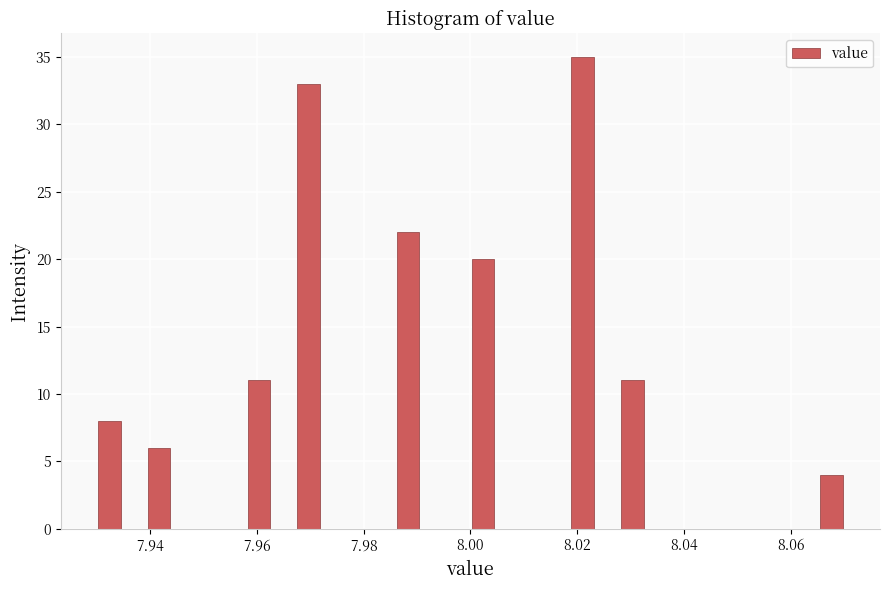

Around what value on the x-axis is the tallest bar? Give the approximate position of its centre, as read against the axis.

8.022